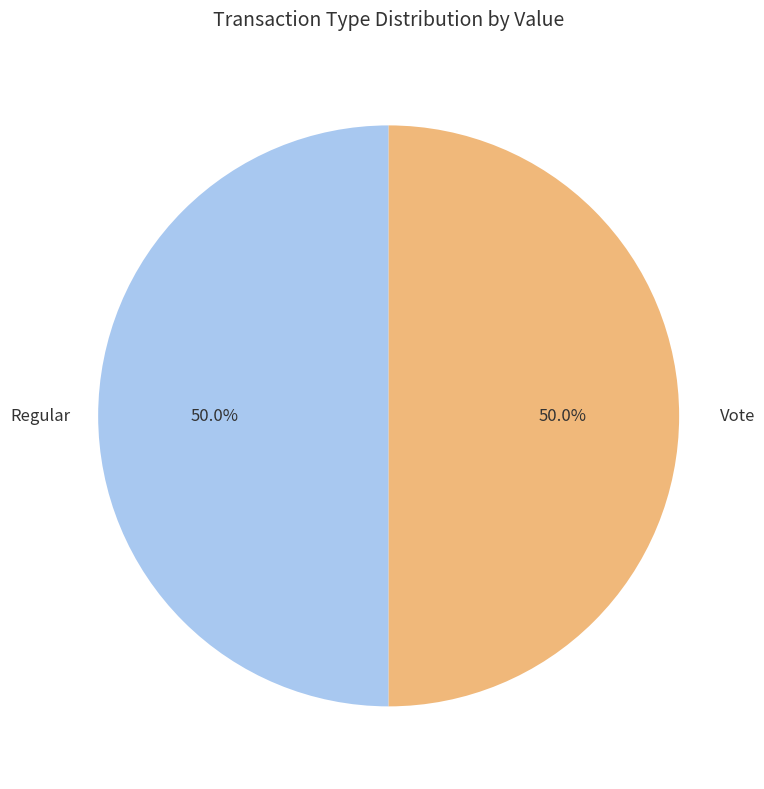

To the nearest percent, what is the average slice percentage?

50%